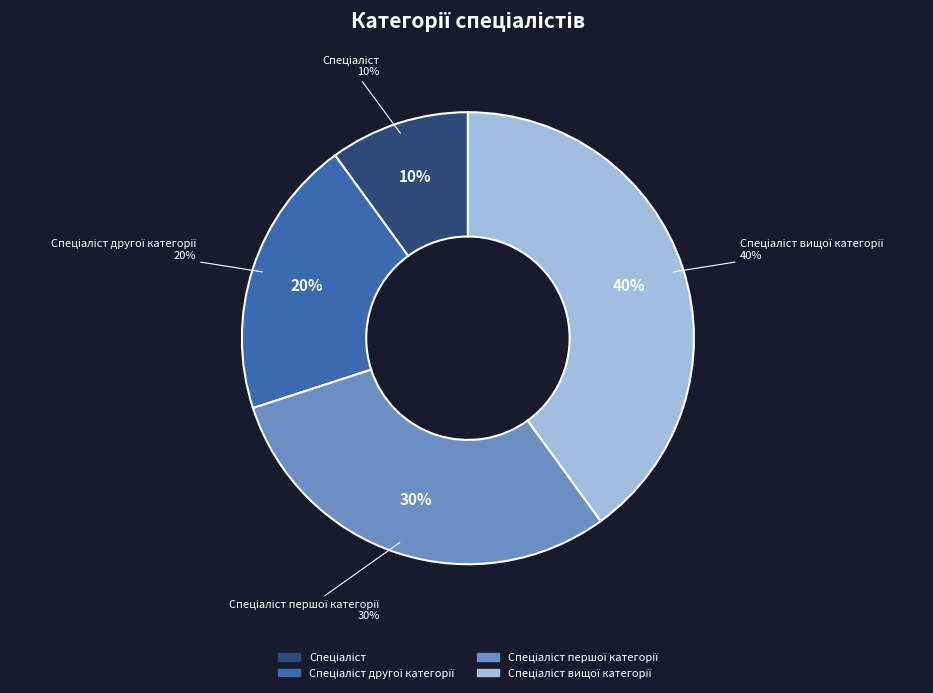

What is the total percentage of Спеціаліст вищої категорії and Спеціаліст другої категорії?

60.0%